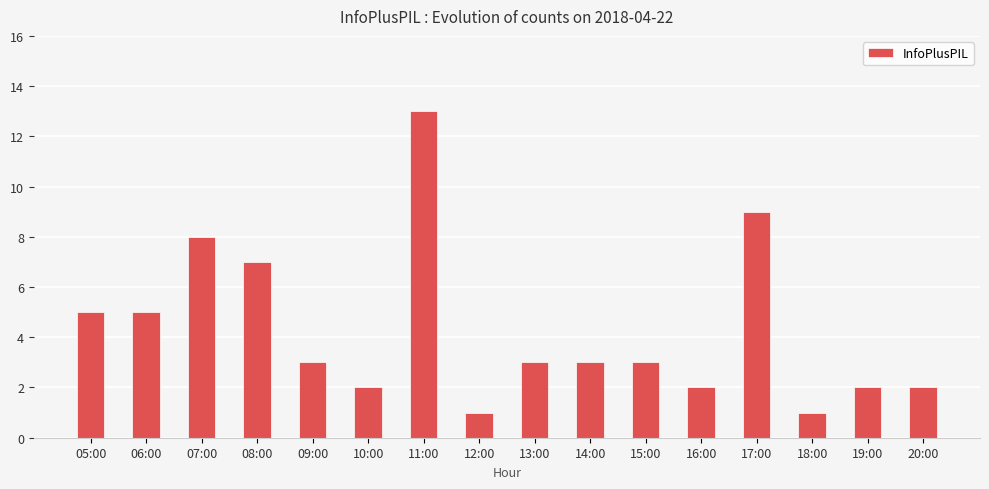

Read the value at 07:00.

8